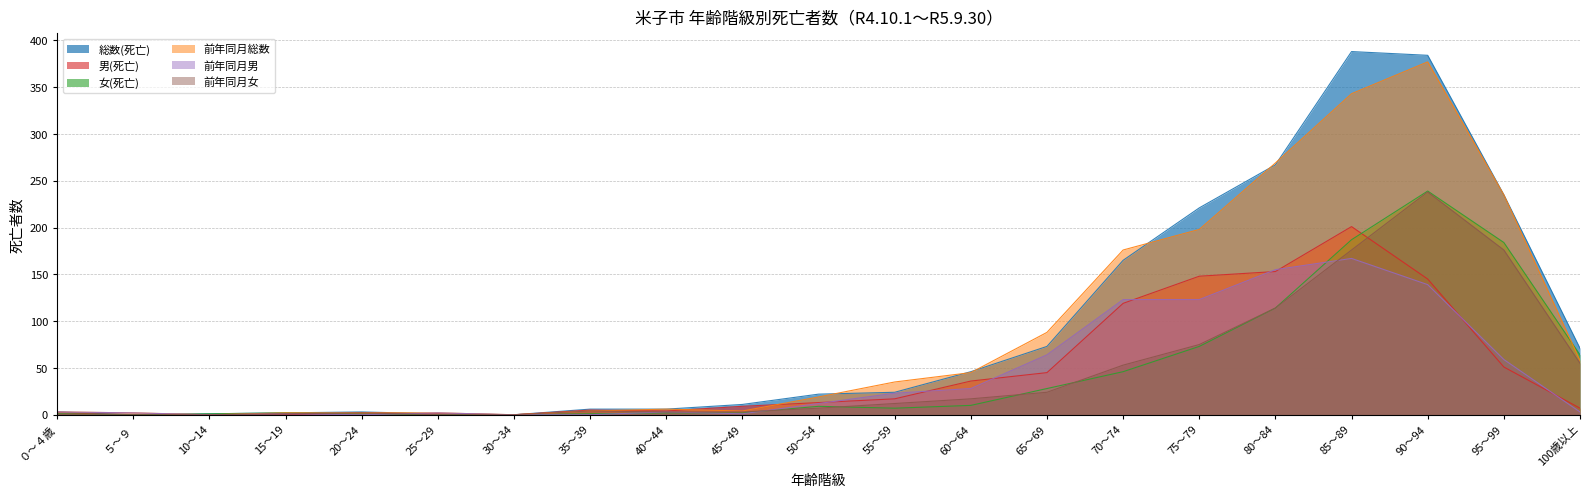

Reading left to right, transcribe all the data shown in this chart.

総数(死亡): ０～４歳=3	５～９=0	10～14=1	15～19=2	20～24=3	25～29=1	30～34=0	35～39=6	40～44=6	45～49=11	50～54=22	55～59=24	60～64=46	65～69=73	70～74=165	75～79=221	80～84=267	85～89=388	90～94=384	95～99=235	100歳以上=71
男(死亡): ０～４歳=2	５～９=0	10～14=0	15～19=0	20～24=2	25～29=1	30～34=0	35～39=5	40～44=4	45～49=9	50～54=13	55～59=17	60～64=36	65～69=45	70～74=119	75～79=148	80～84=153	85～89=201	90～94=145	95～99=51	100歳以上=7
女(死亡): ０～４歳=1	５～９=0	10～14=1	15～19=2	20～24=1	25～29=0	30～34=0	35～39=1	40～44=2	45～49=2	50～54=9	55～59=7	60～64=10	65～69=28	70～74=46	75～79=73	80～84=114	85～89=187	90～94=239	95～99=184	100歳以上=64
前年同月総数: ０～４歳=3	５～９=2	10～14=0	15～19=2	20～24=2	25～29=2	30～34=0	35～39=4	40～44=6	45～49=4	50～54=19	55～59=35	60～64=45	65～69=88	70～74=176	75～79=198	80～84=269	85～89=343	90～94=377	95～99=235	100歳以上=58
前年同月男: ０～４歳=3	５～９=2	10～14=0	15～19=1	20～24=0	25～29=2	30～34=0	35～39=0	40～44=3	45～49=1	50～54=12	55～59=23	60～64=28	65～69=64	70～74=123	75～79=123	80～84=155	85～89=167	90～94=139	95～99=59	100歳以上=3
前年同月女: ０～４歳=0	５～９=0	10～14=0	15～19=1	20～24=2	25～29=0	30～34=0	35～39=4	40～44=3	45～49=3	50～54=7	55～59=12	60～64=17	65～69=24	70～74=53	75～79=75	80～84=114	85～89=176	90～94=238	95～99=176	100歳以上=55